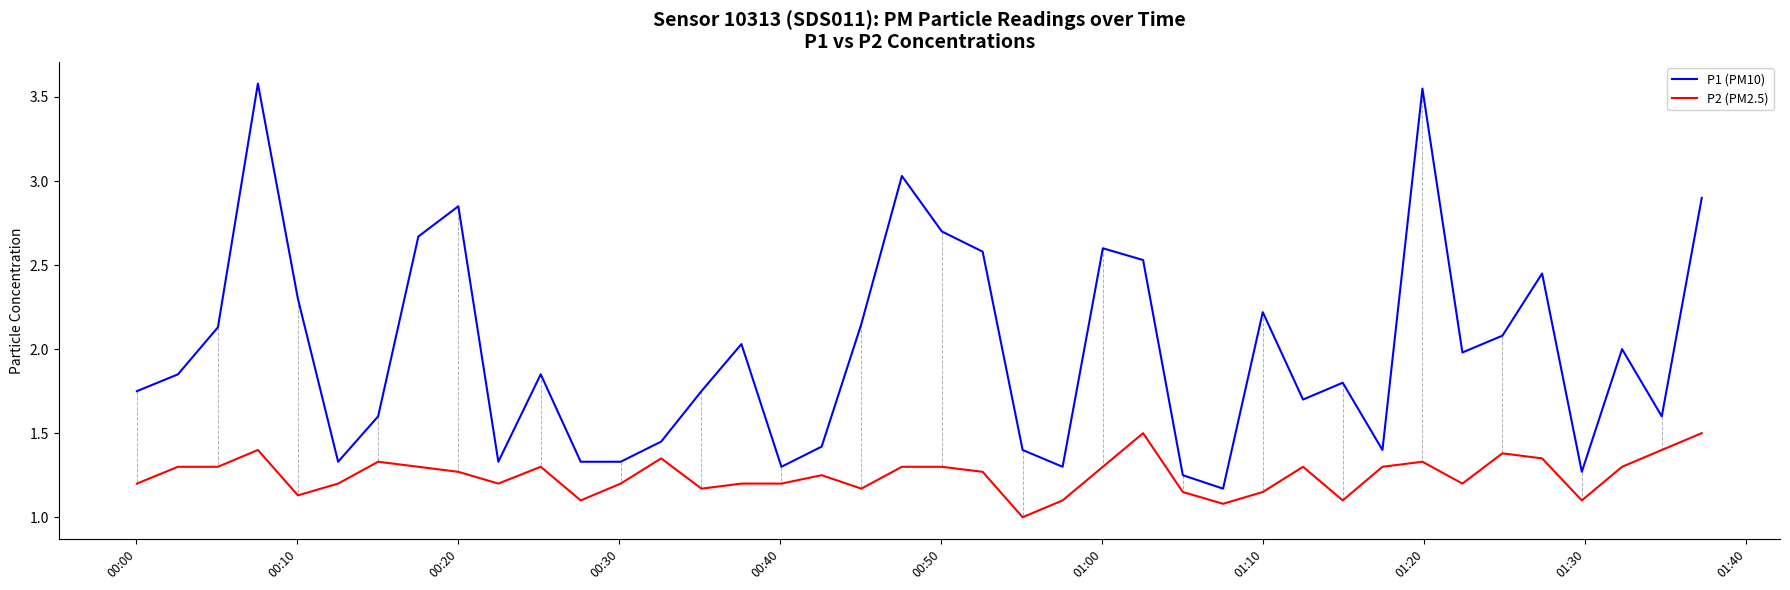

At how many categories does at least one series exceed 3?

3